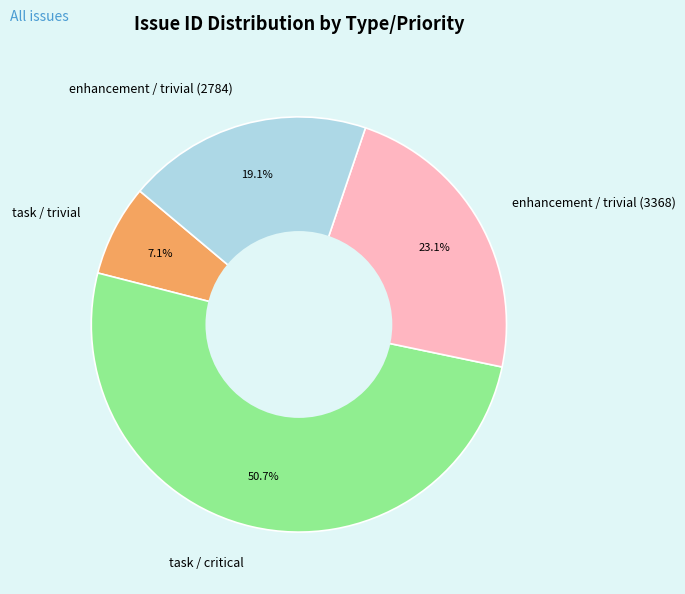

What percentage do enhancement / trivial (3368) and task / trivial together represent?

30.2%